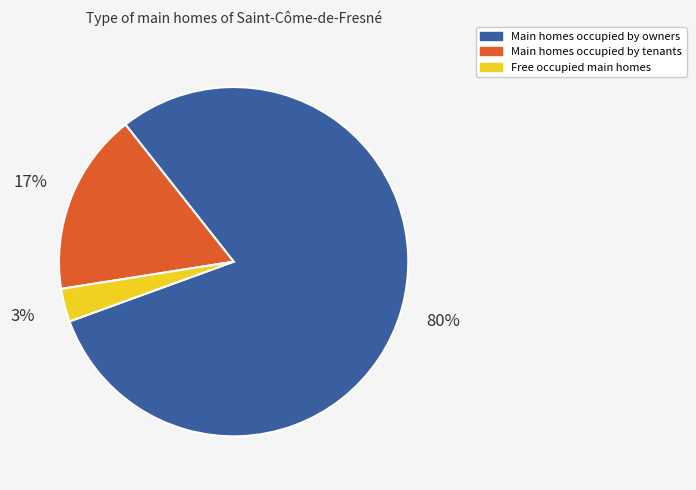

What is the smallest slice in the pie chart?

Free occupied main homes